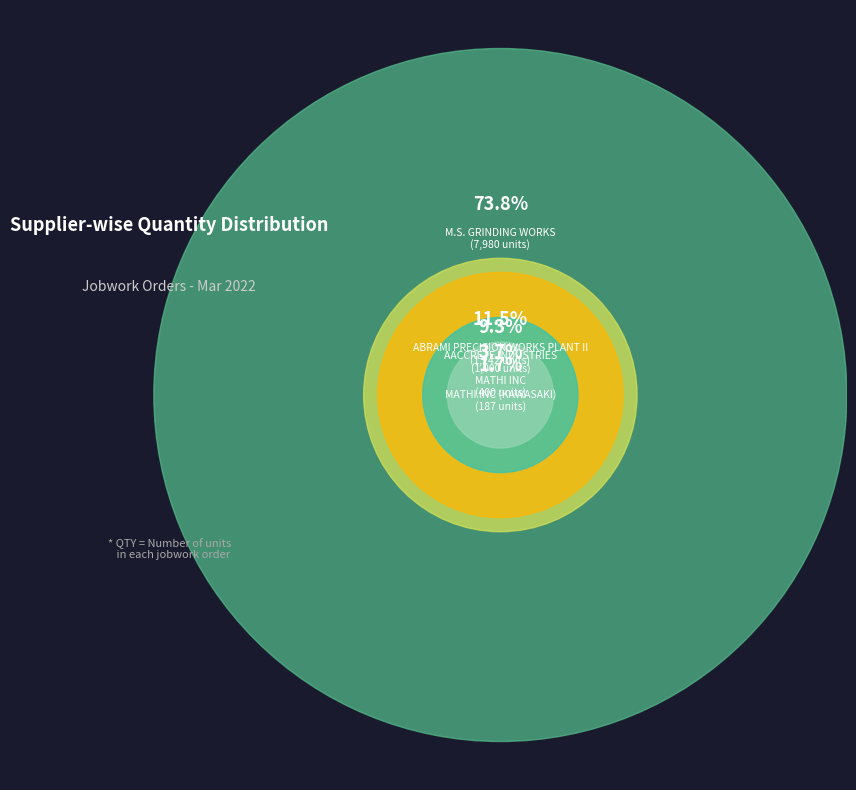

Which category has the smallest portion of the pie?

MATHI INC (KAWASAKI)